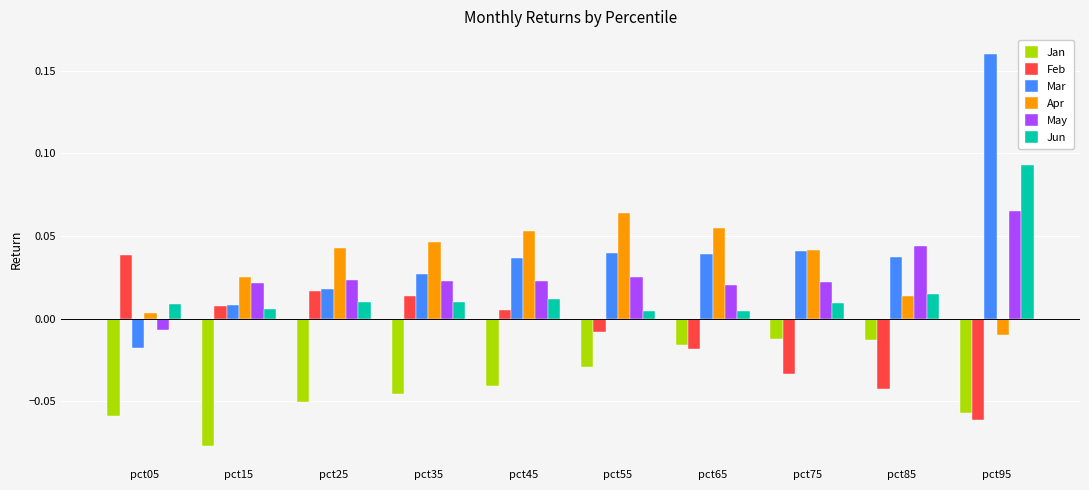

How many bars are there in each group?

6